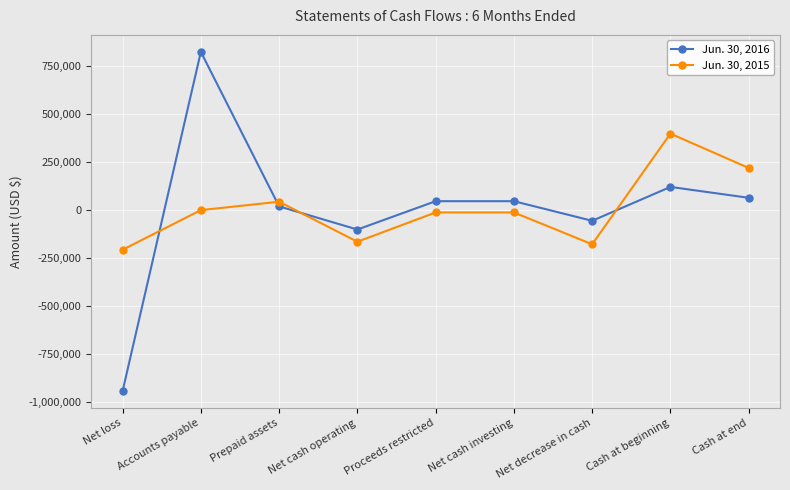

Rank the series by their average value, from lowest to highest.

Jun. 30, 2016, Jun. 30, 2015